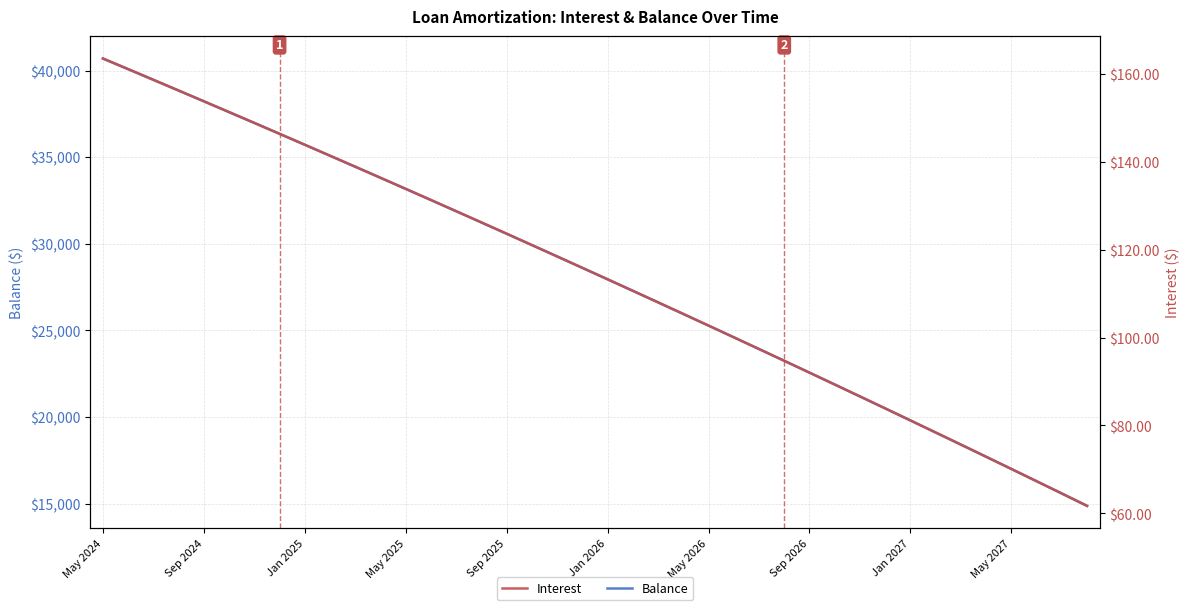

What is the value of the Balance point at the 11th from the left?

34449.0